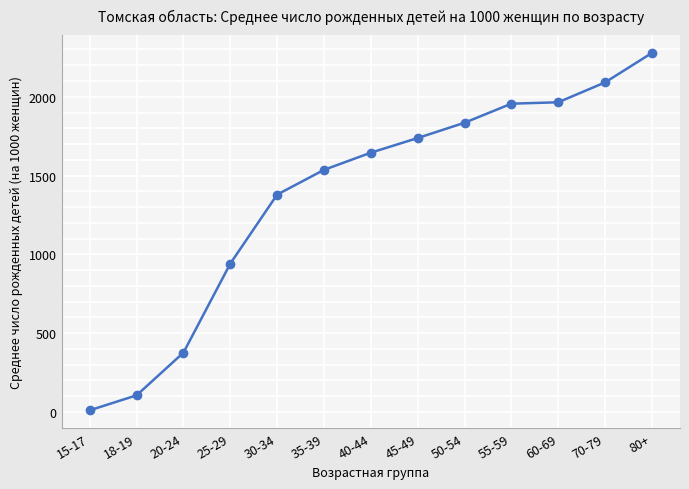

What is the label of the 4th point from the right?

55-59